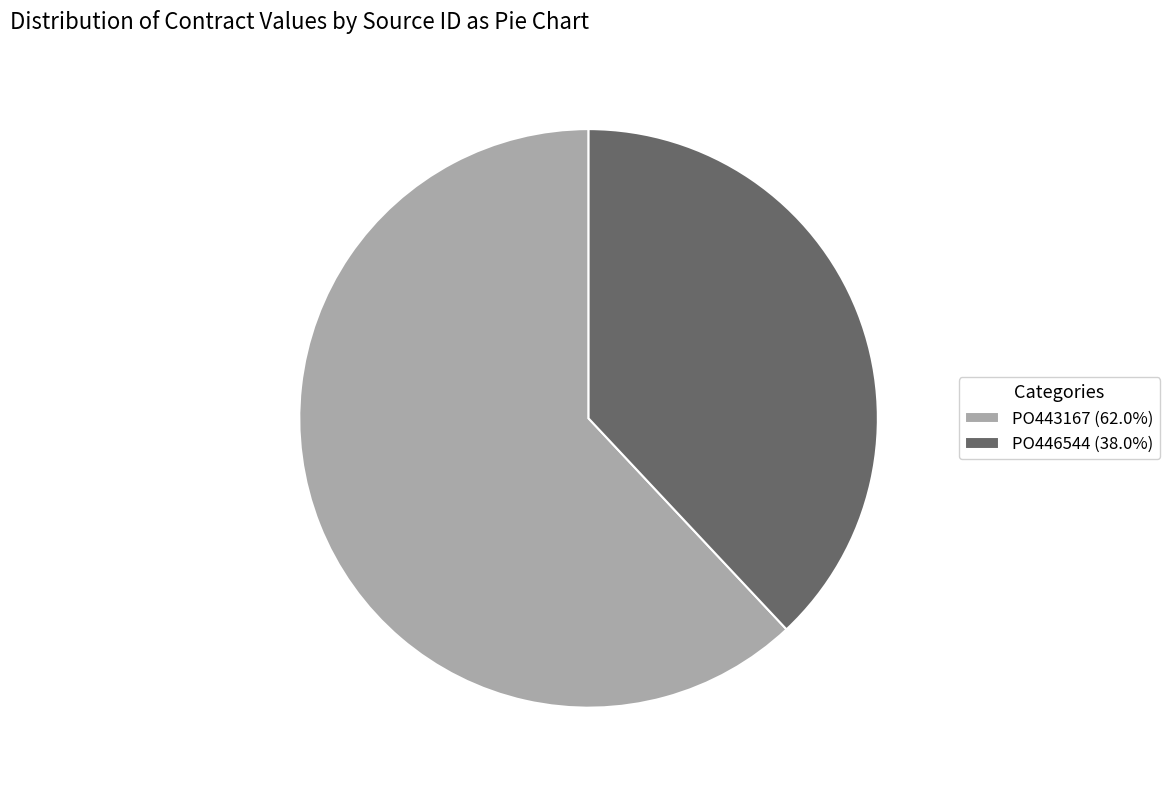

Combined, do PO443167 (62.0%) and PO446544 (38.0%) account for over 50%?

Yes